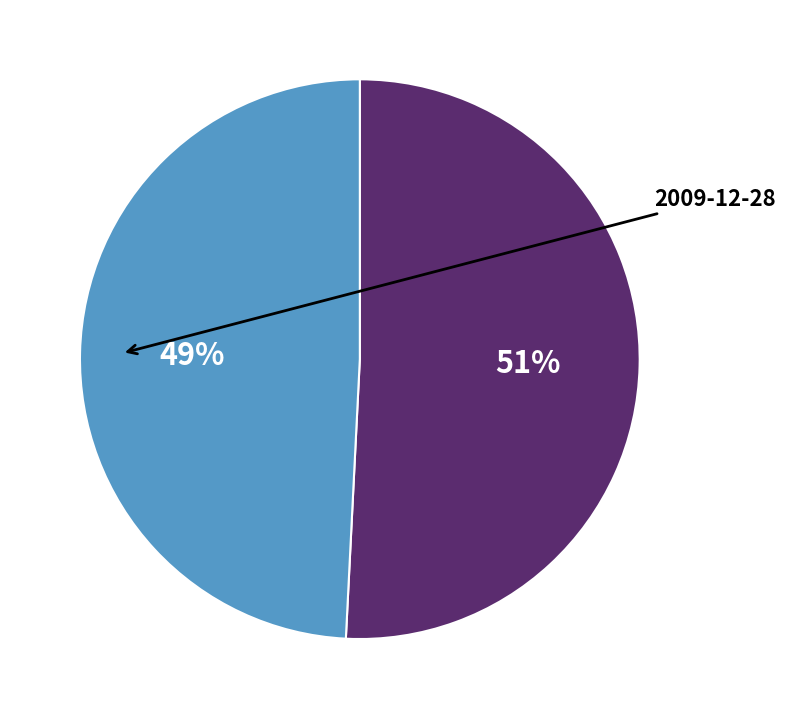

To the nearest percent, what is the difference between the largest and smallest slice percentages?

2%